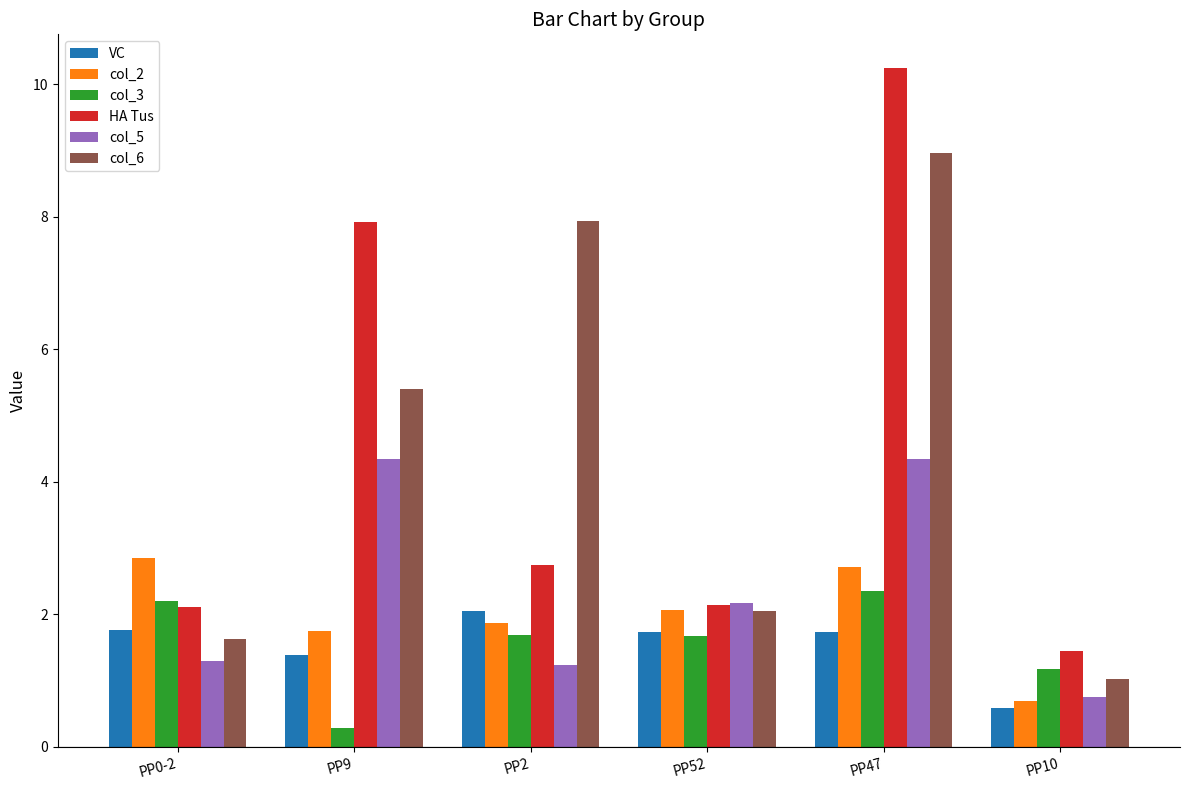

Is it true that HA Tus equals 1.4 at PP10?

True